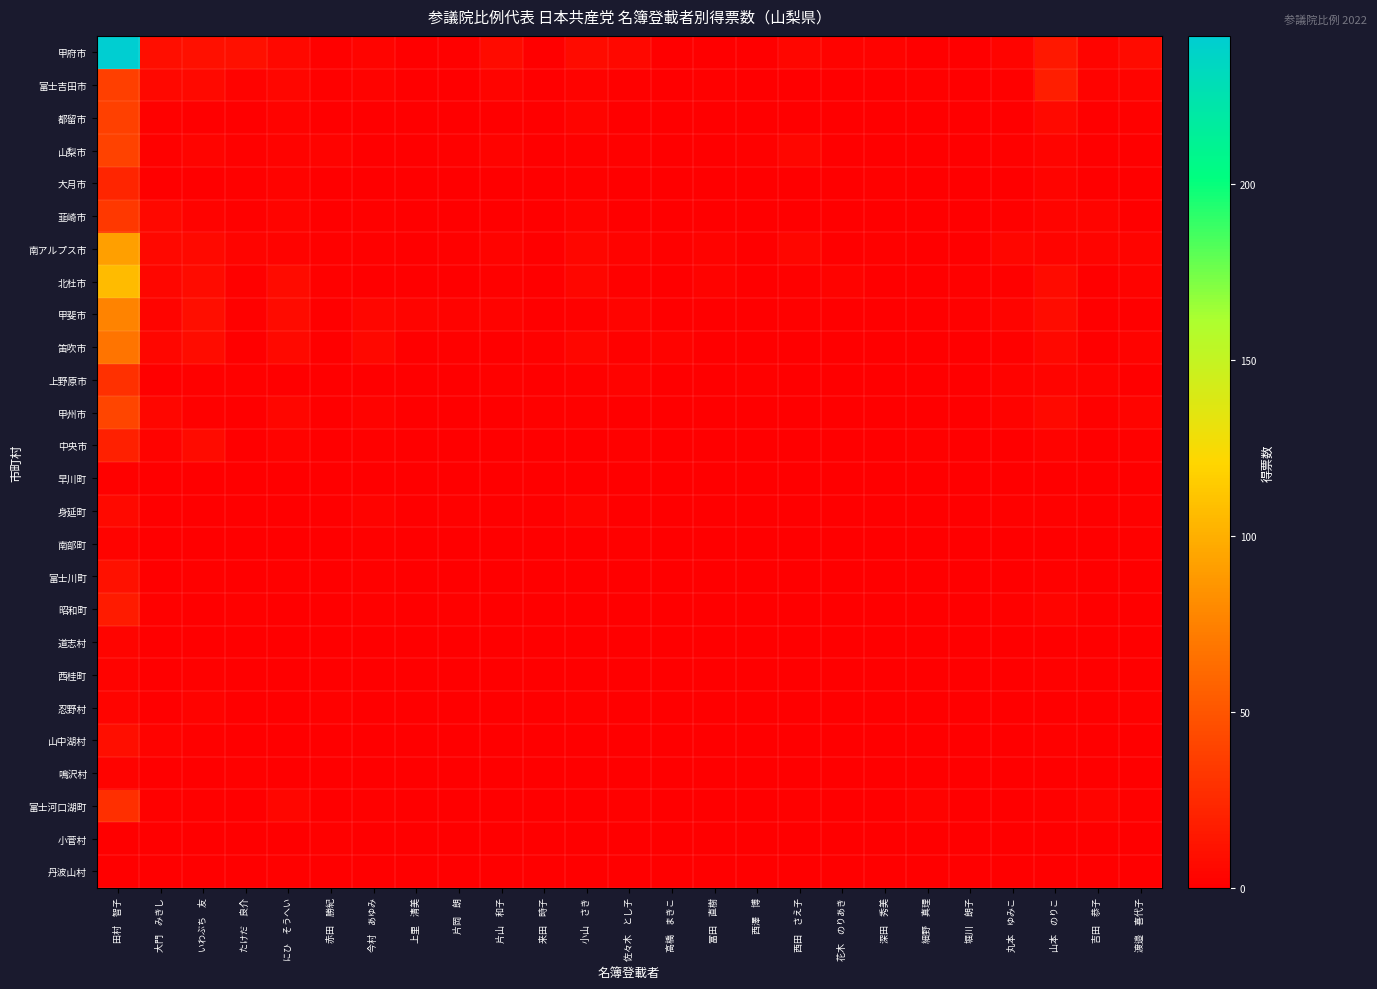

At which category is the sum across all series the highest?

田村　智子